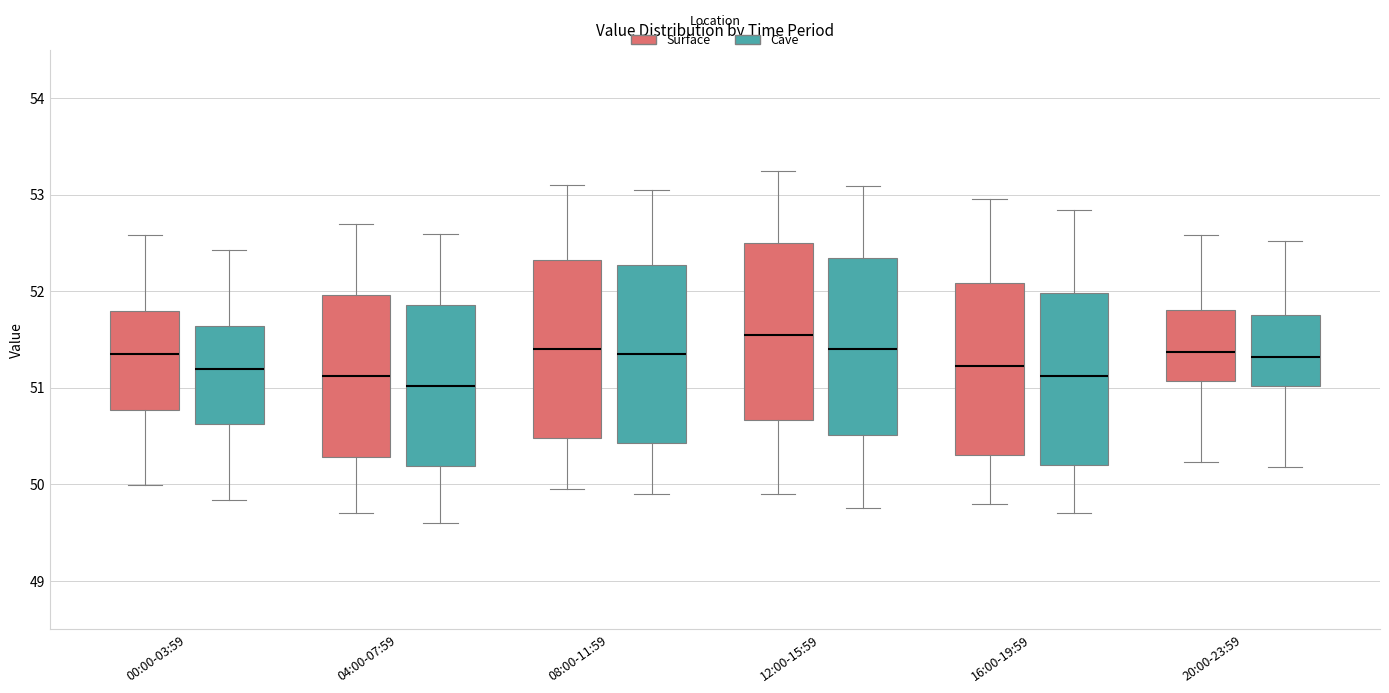

Where does the upper whisker of the box for 00:00-03:59 (Cave) end on the y-axis? The values are not printed on the chart, so give them approximately, as read against the axis.

52.4